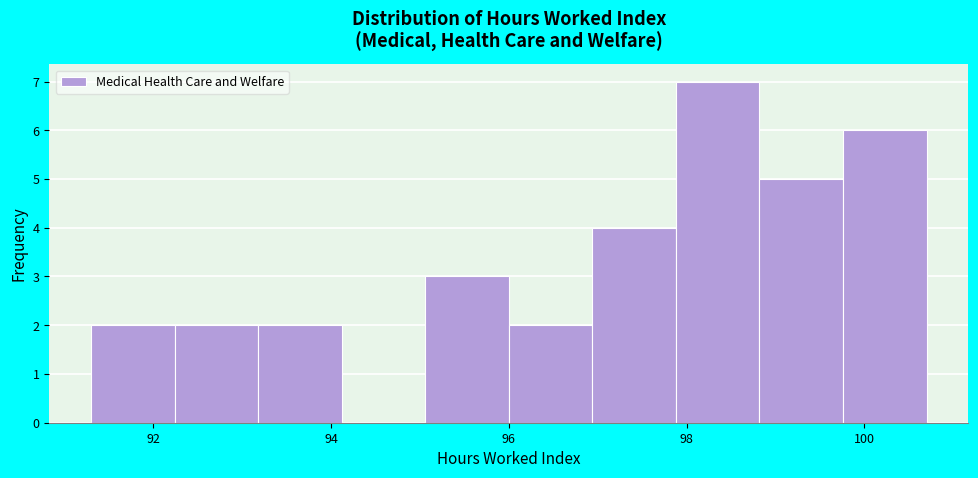

Reading left to right, transcribe this chart: for each bar, give the range it covers on the x-axis and its height. Neither the bar edges nor the heights are printed on the chart, so give them approximately, as read against the axes.

91.30 to 92.24: 2
92.24 to 93.18: 2
93.18 to 94.12: 2
94.12 to 95.06: 0
95.06 to 96.00: 3
96.00 to 96.94: 2
96.94 to 97.88: 4
97.88 to 98.82: 7
98.82 to 99.76: 5
99.76 to 100.70: 6